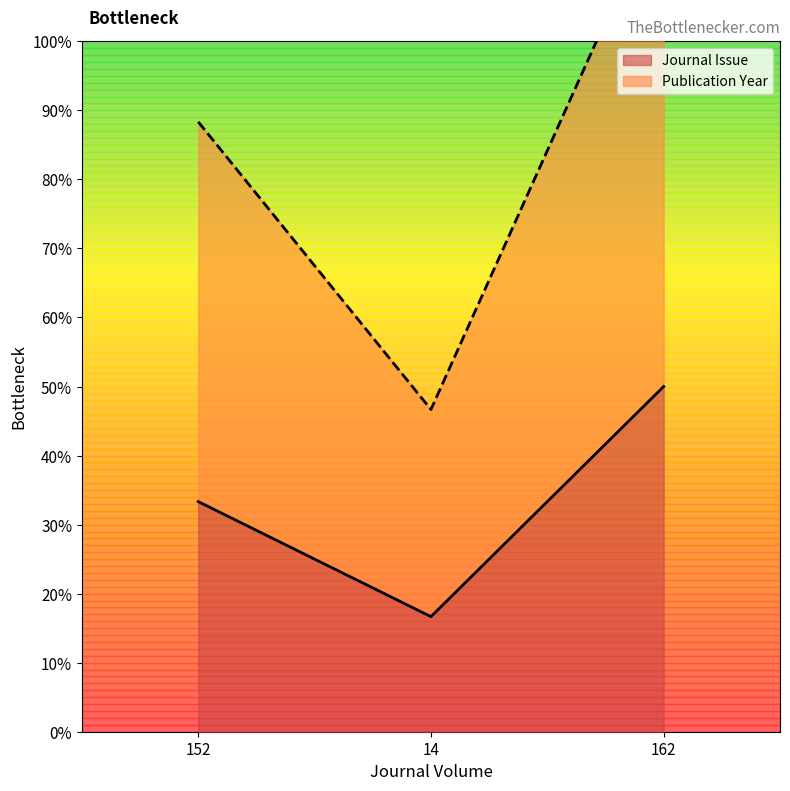

Which has a higher value, 152 or 14?

152